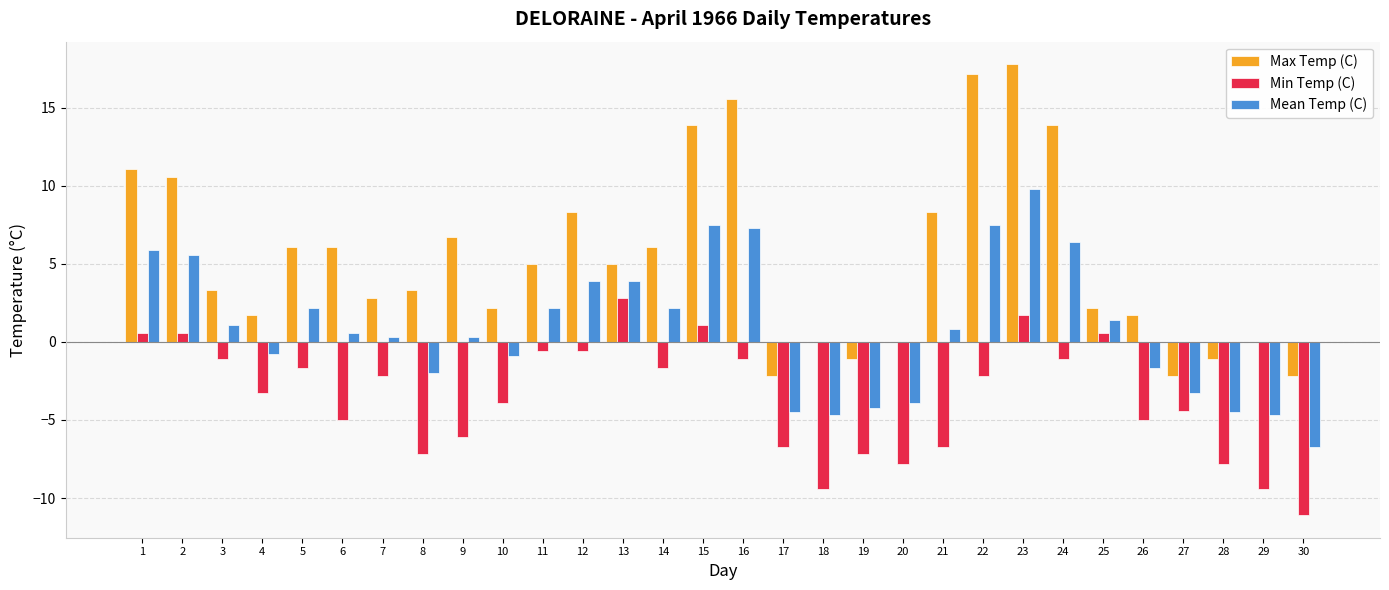

How many data points does each series have?

30